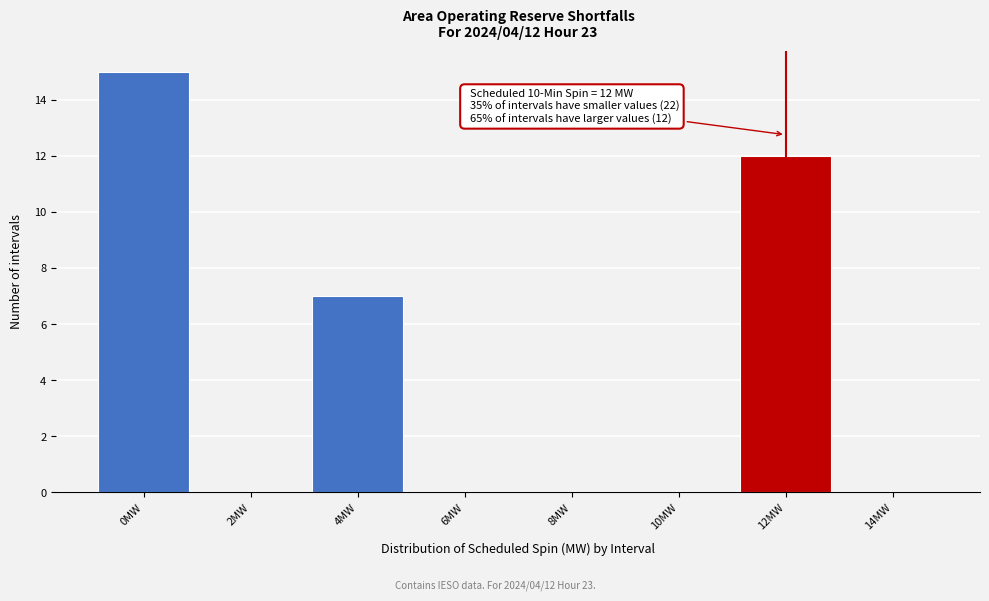

Which range on the x-axis has the tallest bar?

-1 to 1